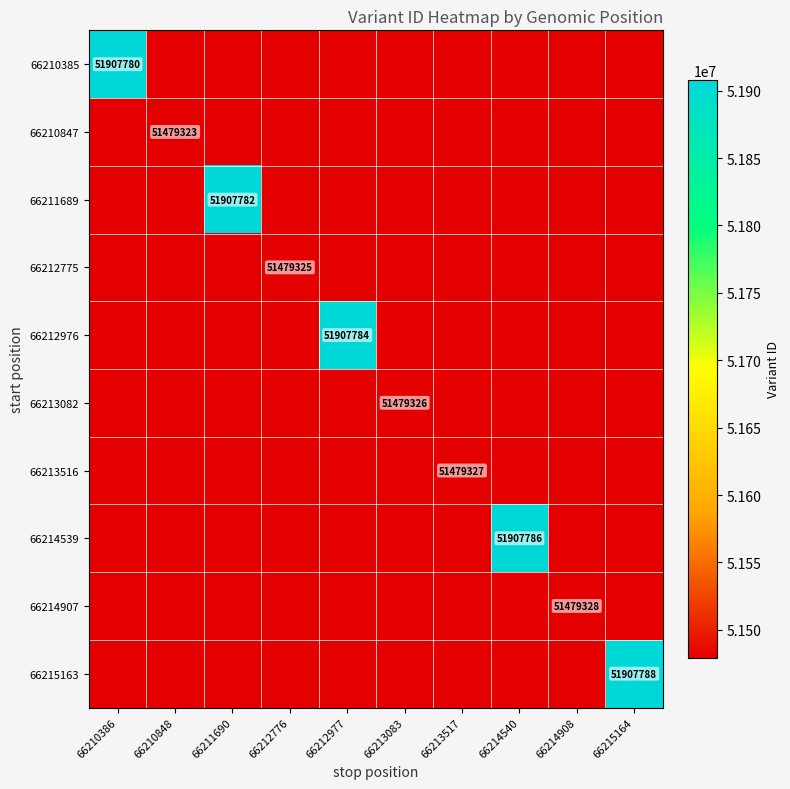

Is it true that 66211689 equals 51907782 at 66211690?

True